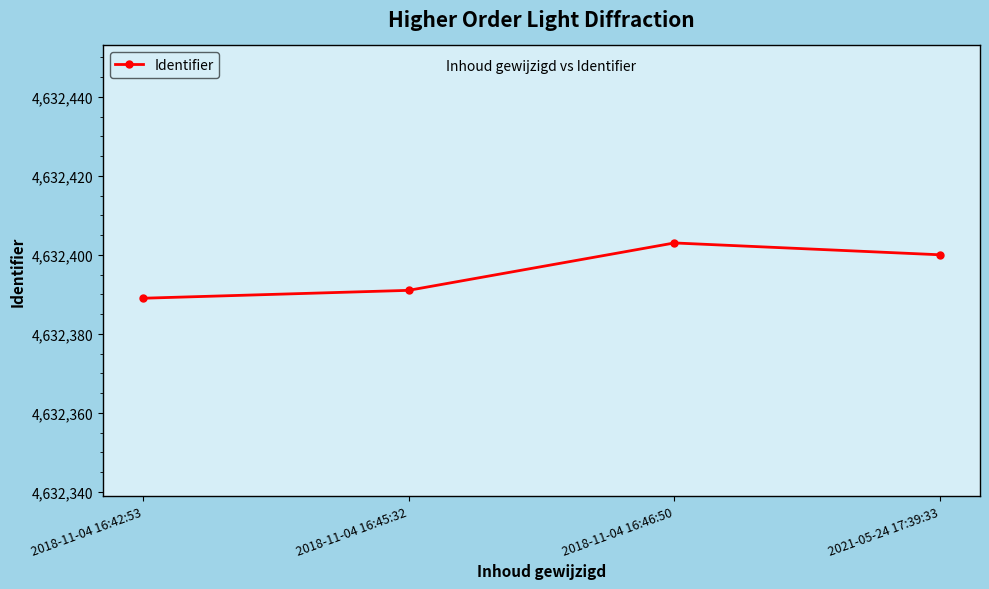

Rank the categories by value from highest to lowest.

2018-11-04 16:46:50, 2021-05-24 17:39:33, 2018-11-04 16:45:32, 2018-11-04 16:42:53